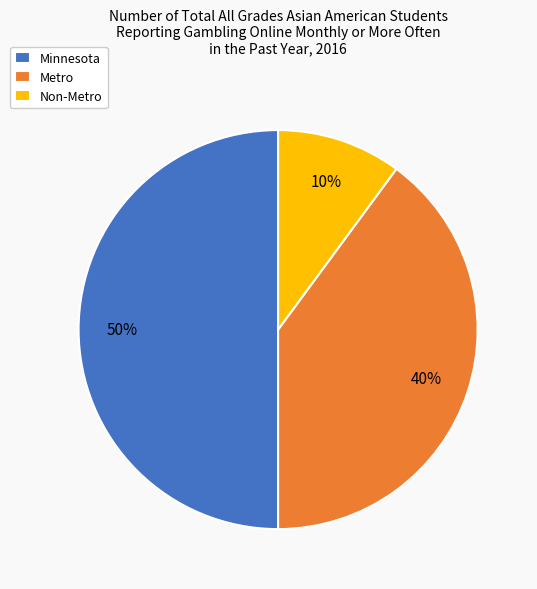

To the nearest percent, what portion does Non-Metro represent?

10%